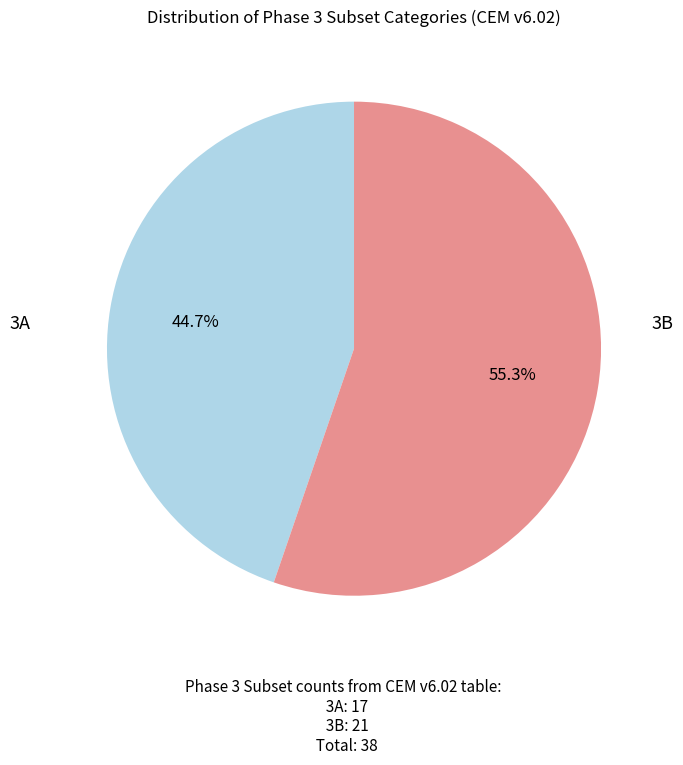

Does any single category account for the majority?

Yes